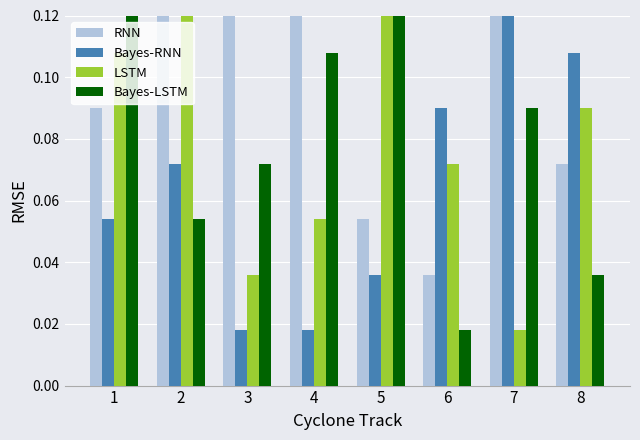

How many categories are shown in the chart?

8